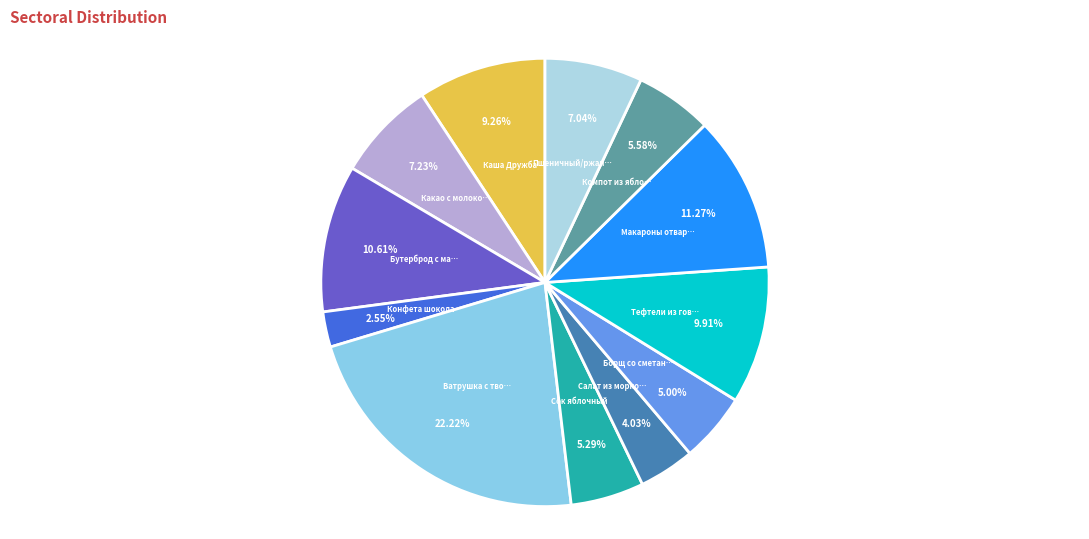

Which slice is the largest?

Ватрушка с творогом